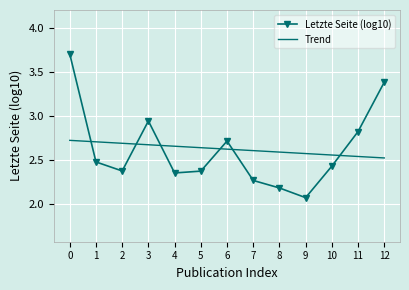

What is the sum of all Trend values?

34.1